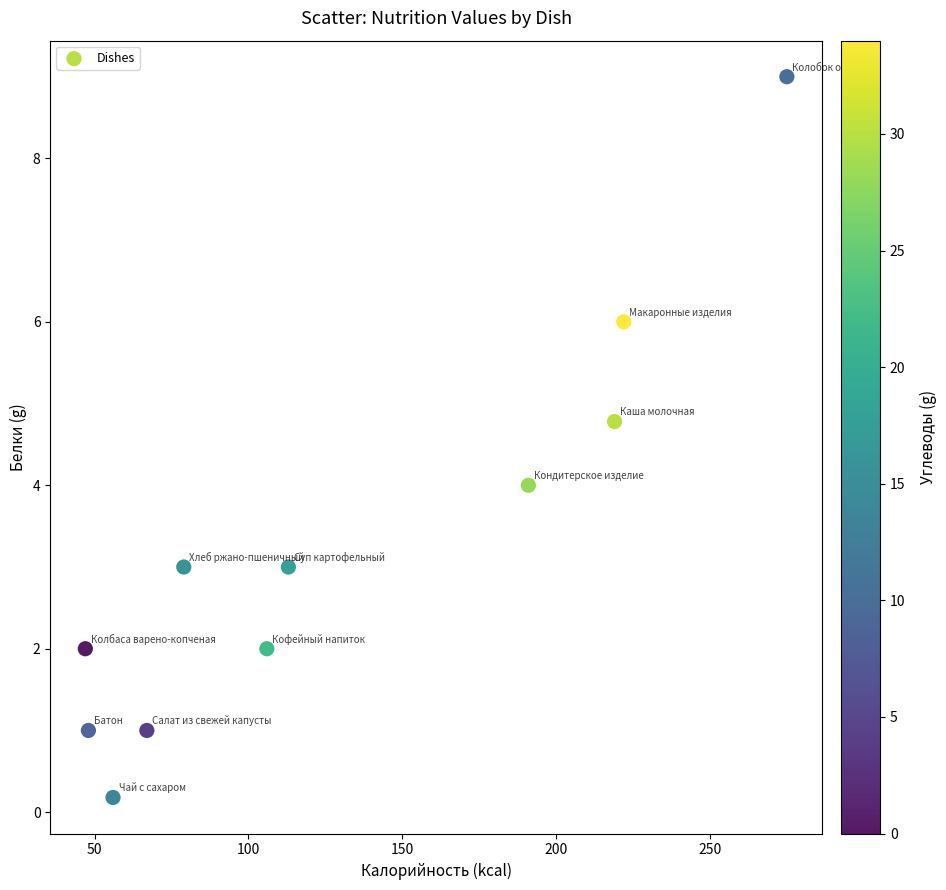

What is the average X value?

129.4